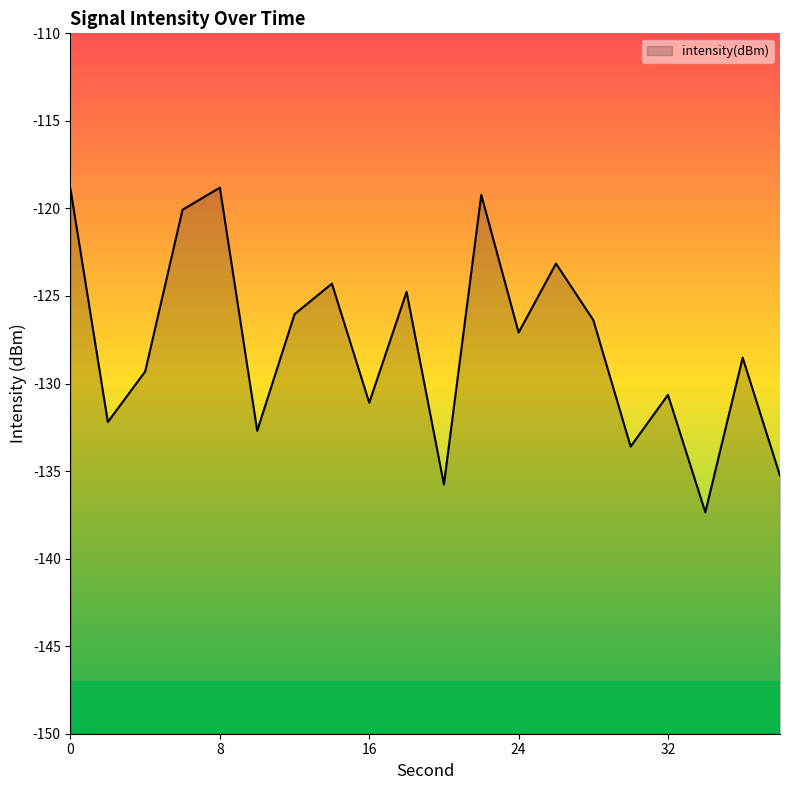

Which label corresponds to the smallest value in the chart?

34